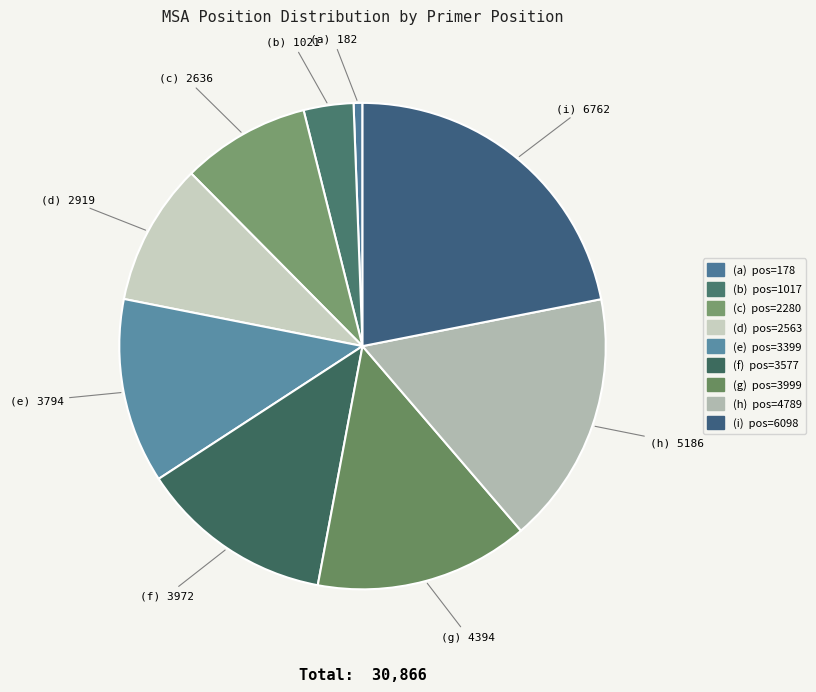

Count the number of slices in the pie.

9